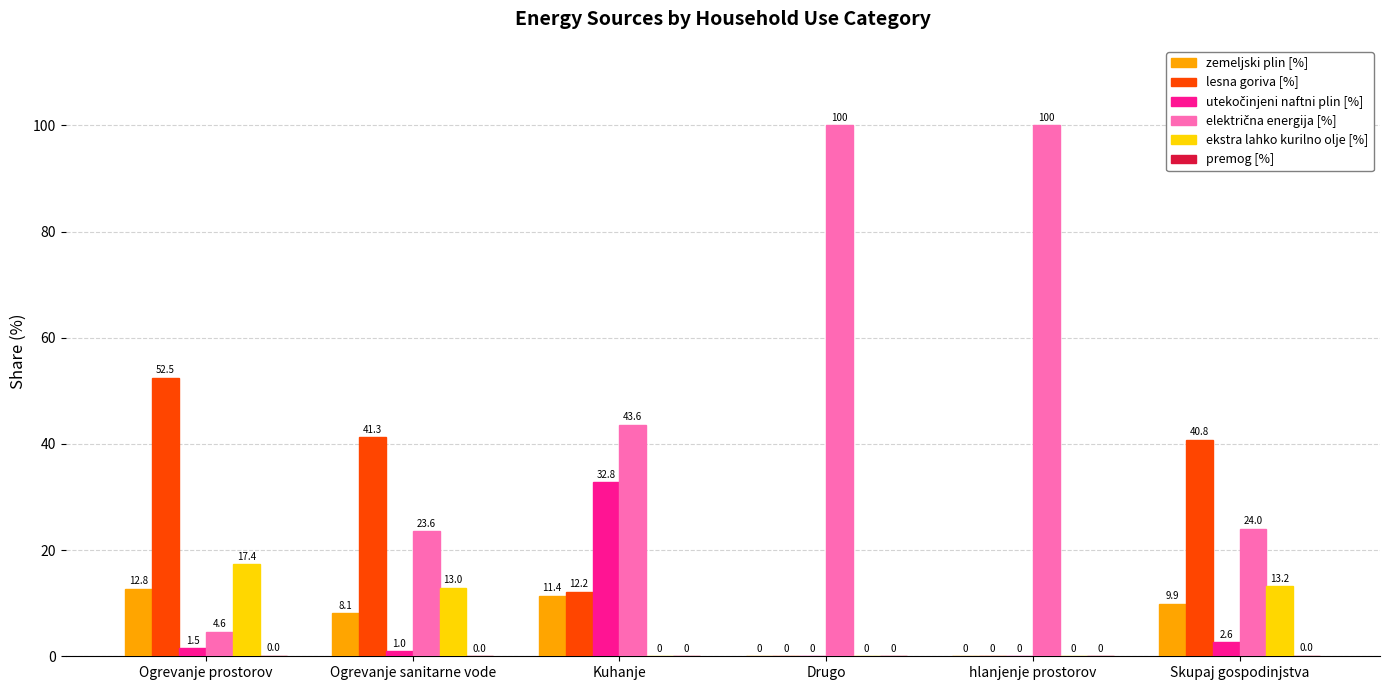

What is the total value across all series at Kuhanje?

100.0